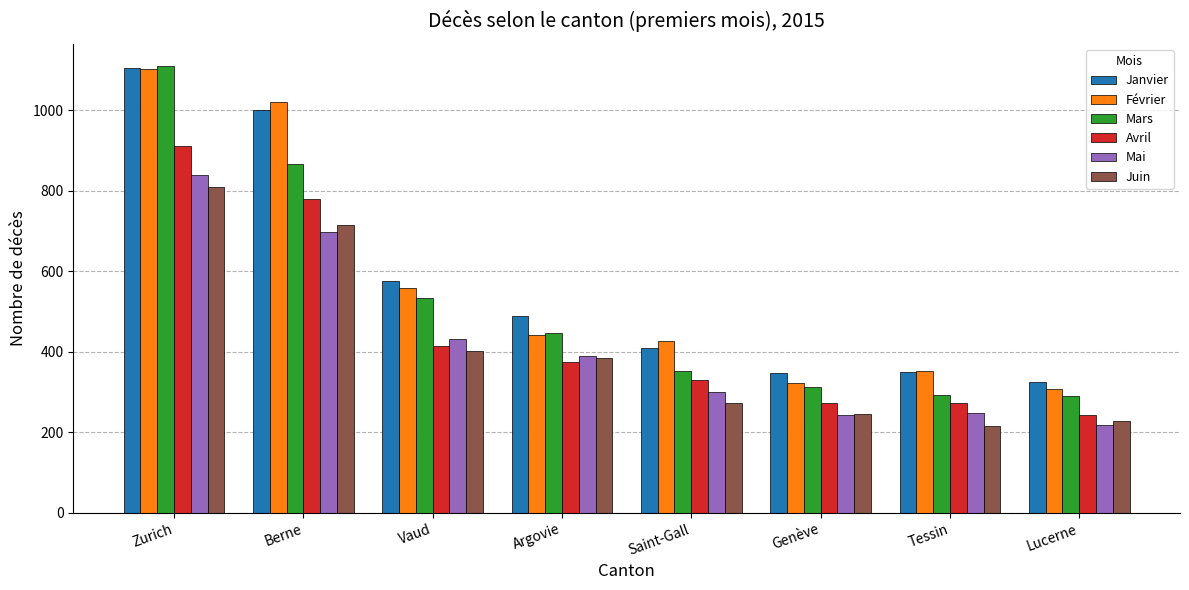

How many bars are there in each group?

6